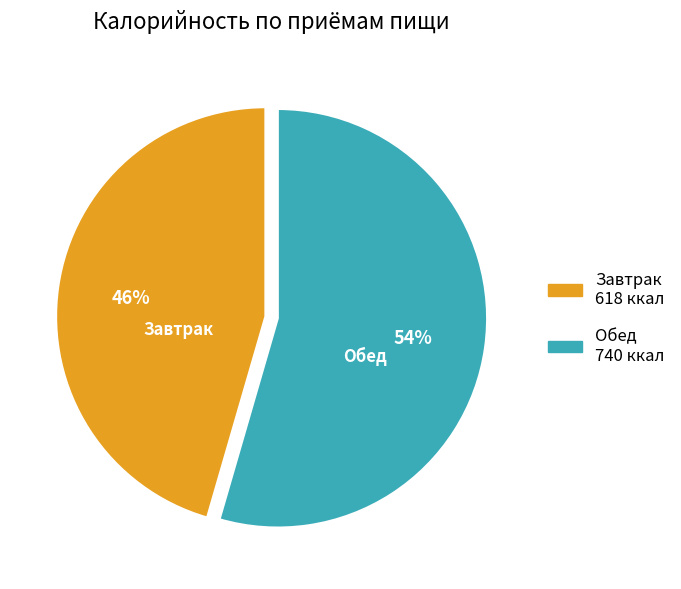

Do Обед and Завтрак together represent more than half of the pie?

Yes